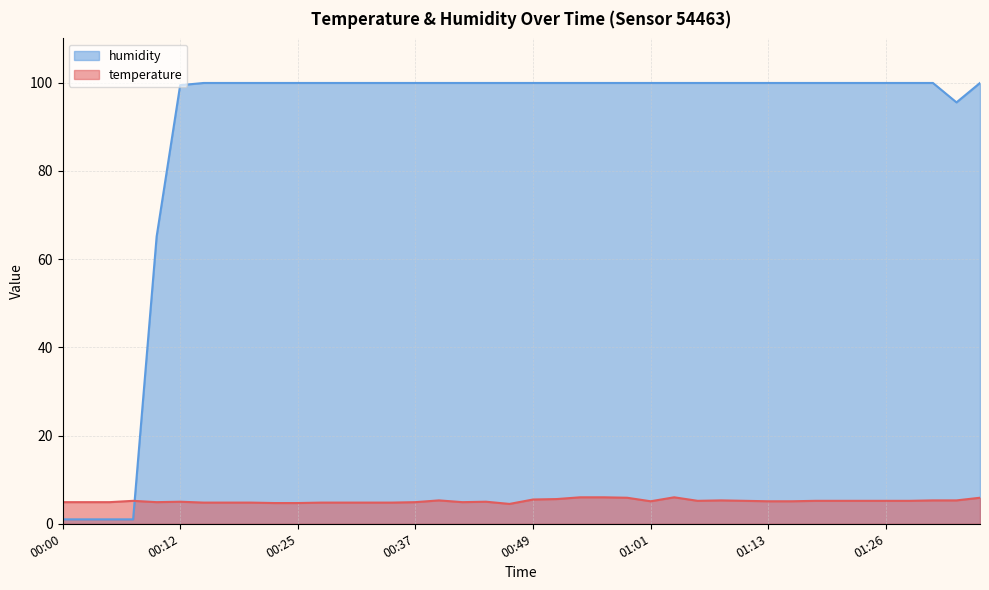

Where is temperature nearest to the value 5?

00:12